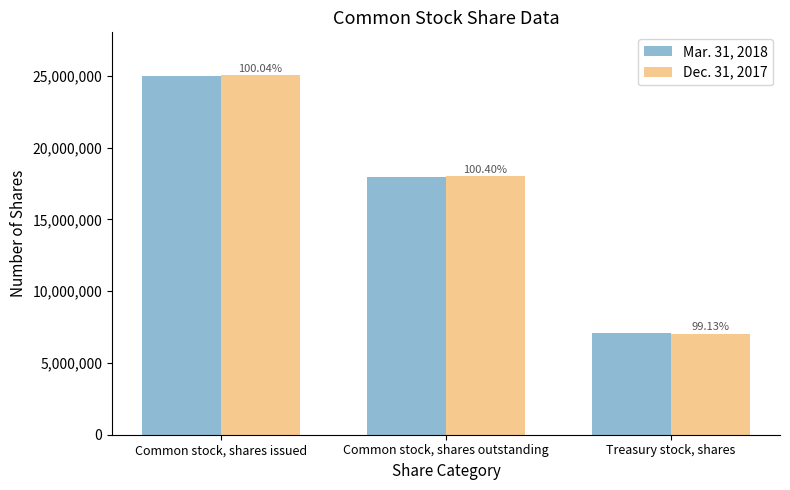

Reading right to left, what are all the values shown in this chart?

Mar. 31, 2018: Treasury stock, shares=7090930	Common stock, shares outstanding=17922137	Common stock, shares issued=25013067
Dec. 31, 2017: Treasury stock, shares=7029188	Common stock, shares outstanding=17993124	Common stock, shares issued=25022312